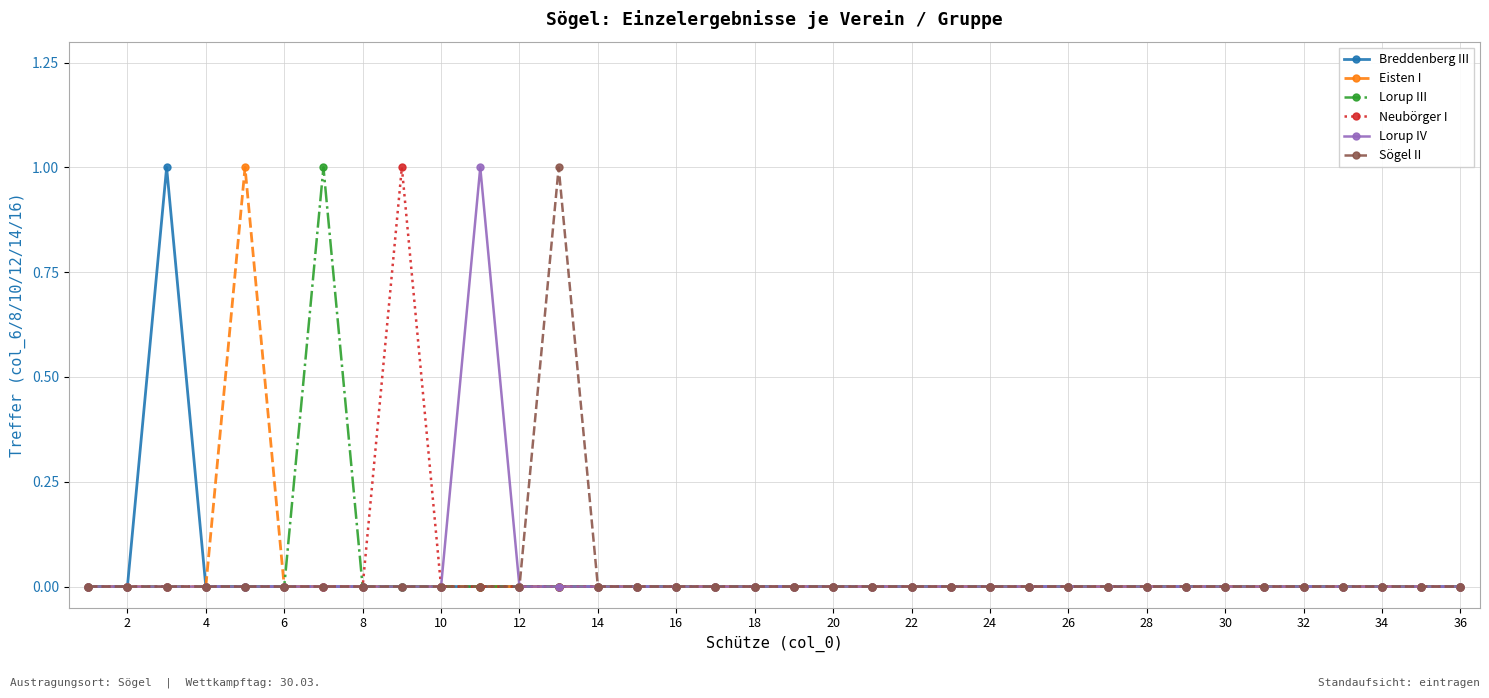

What are all the series names shown in the legend?

Breddenberg III, Eisten I, Lorup III, Neubörger I, Lorup IV, Sögel II